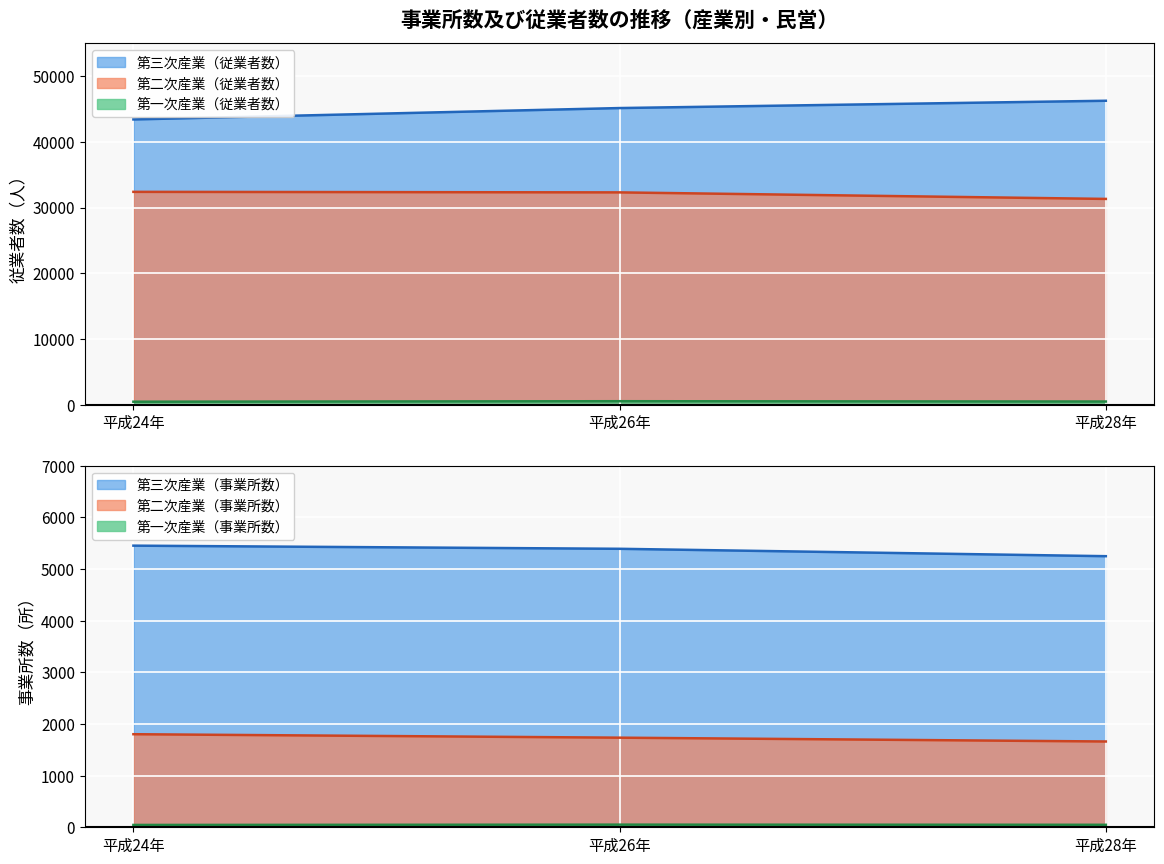

How many series are shown in this chart?

3